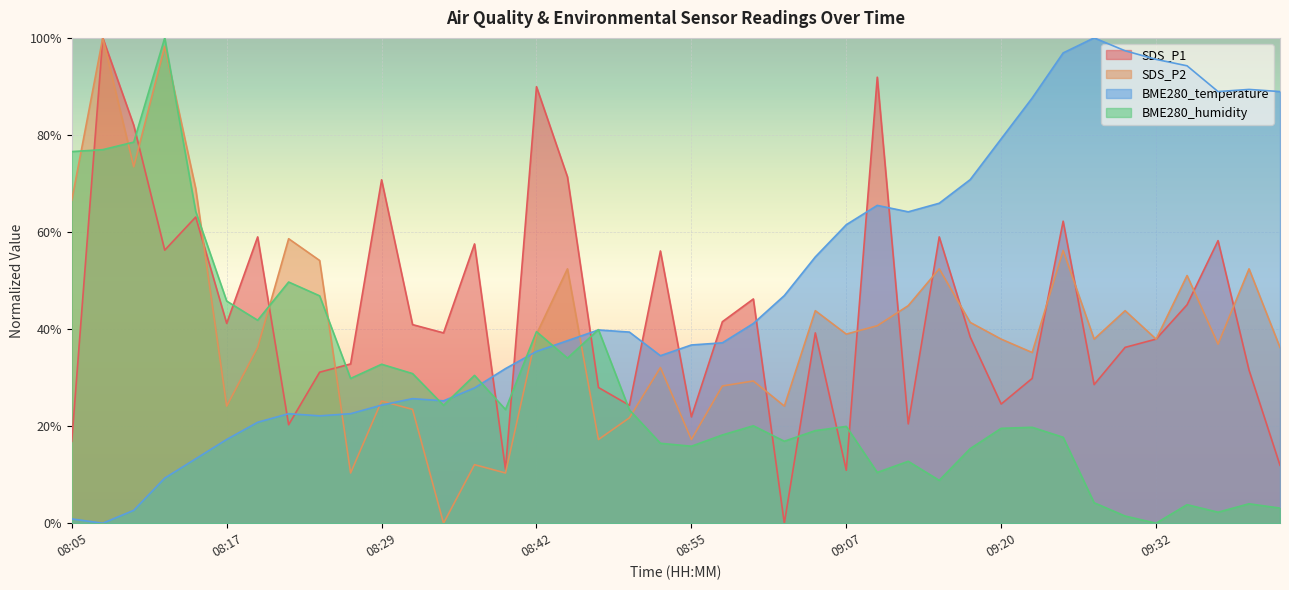

What are all the series names shown in the legend?

SDS_P1, SDS_P2, BME280_temperature, BME280_humidity